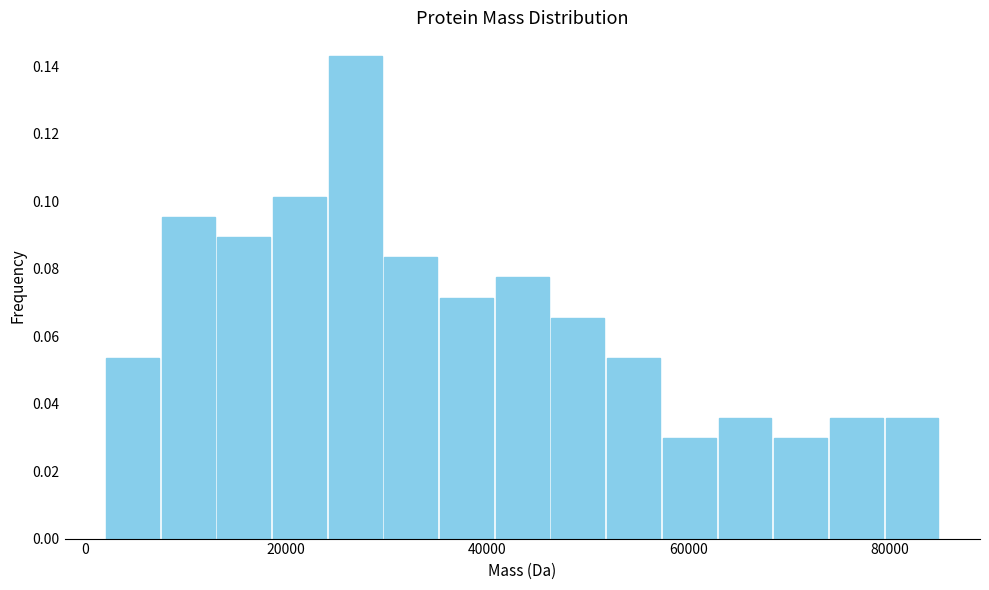

Around what value on the x-axis is the tallest bar? Give the approximate position of its centre, as read against the axis.

26000